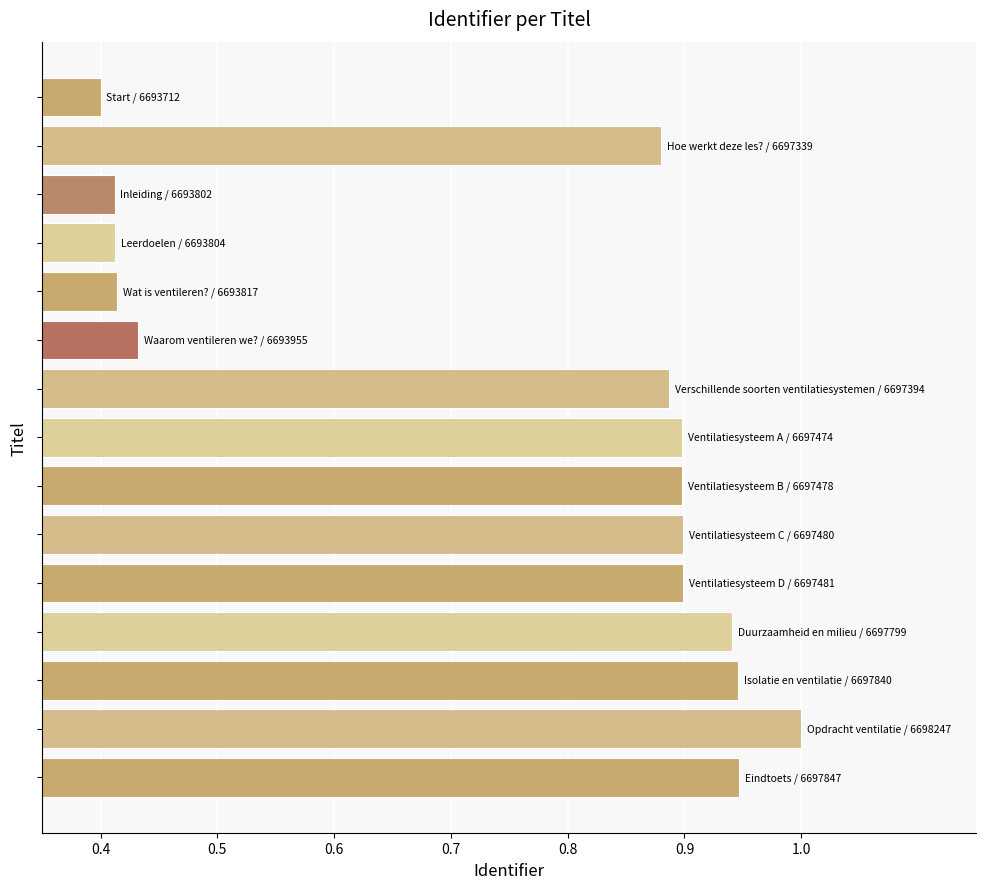

What is the maximum value shown in the chart?

1.0